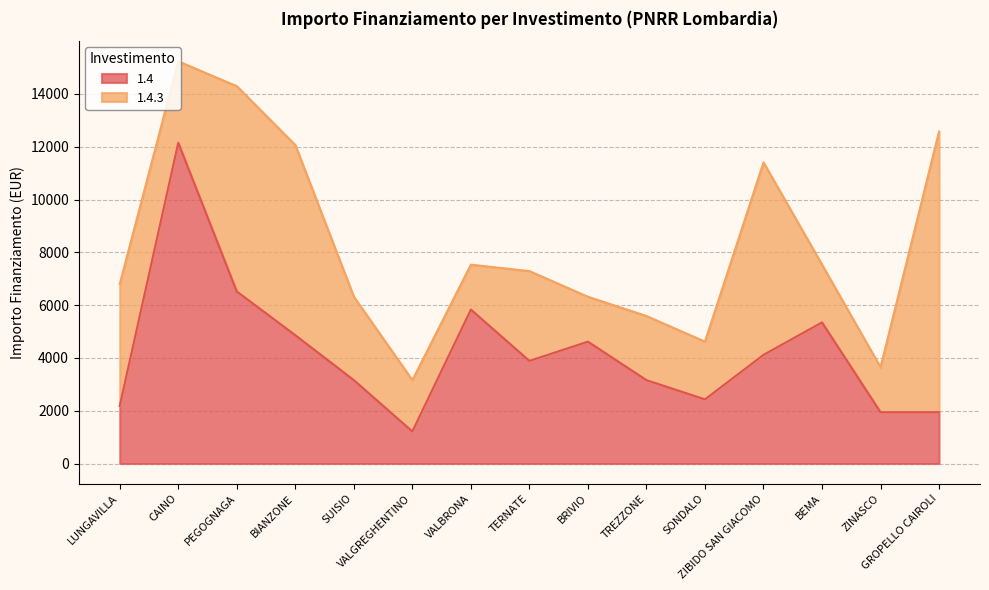

At which label does the data first exceed 3888?

CAINO